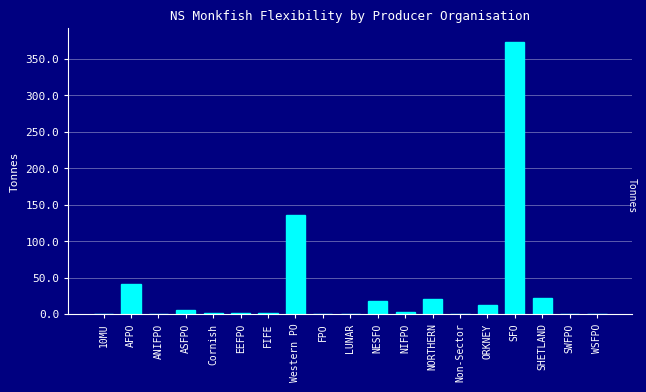

What is the sum of all values?

637.5